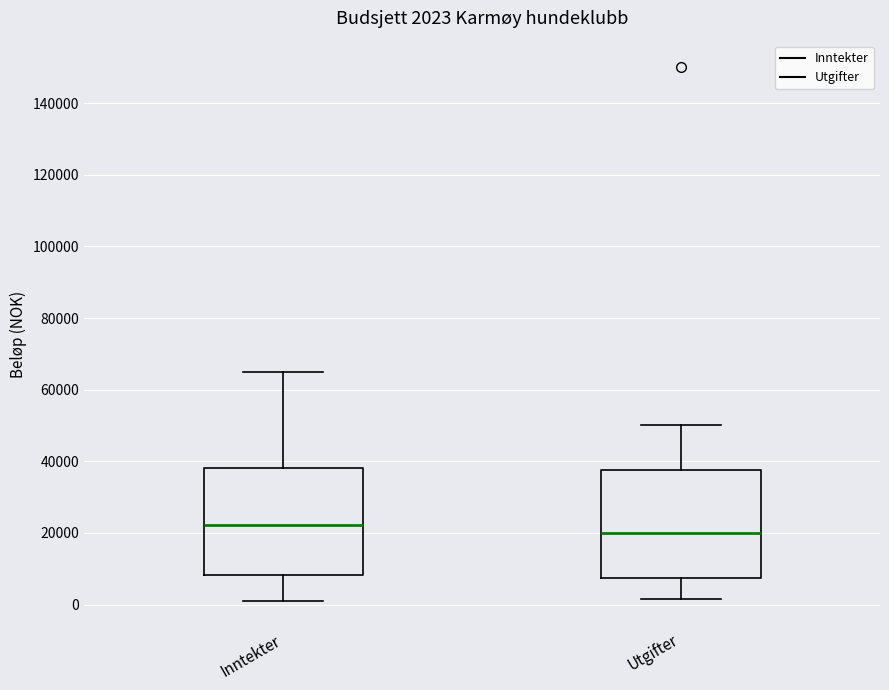

Which box has the highest median line?

Inntekter